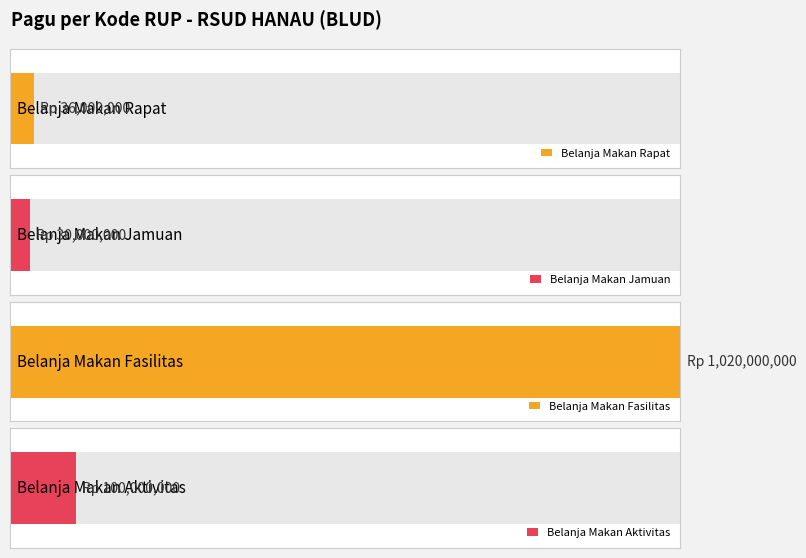

What is the difference between the second highest and second lowest values?

64000000